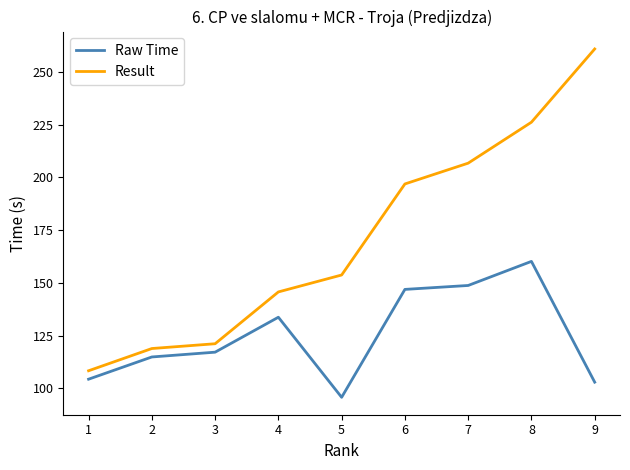

True or false: Result and Raw Time cross at least once.

False